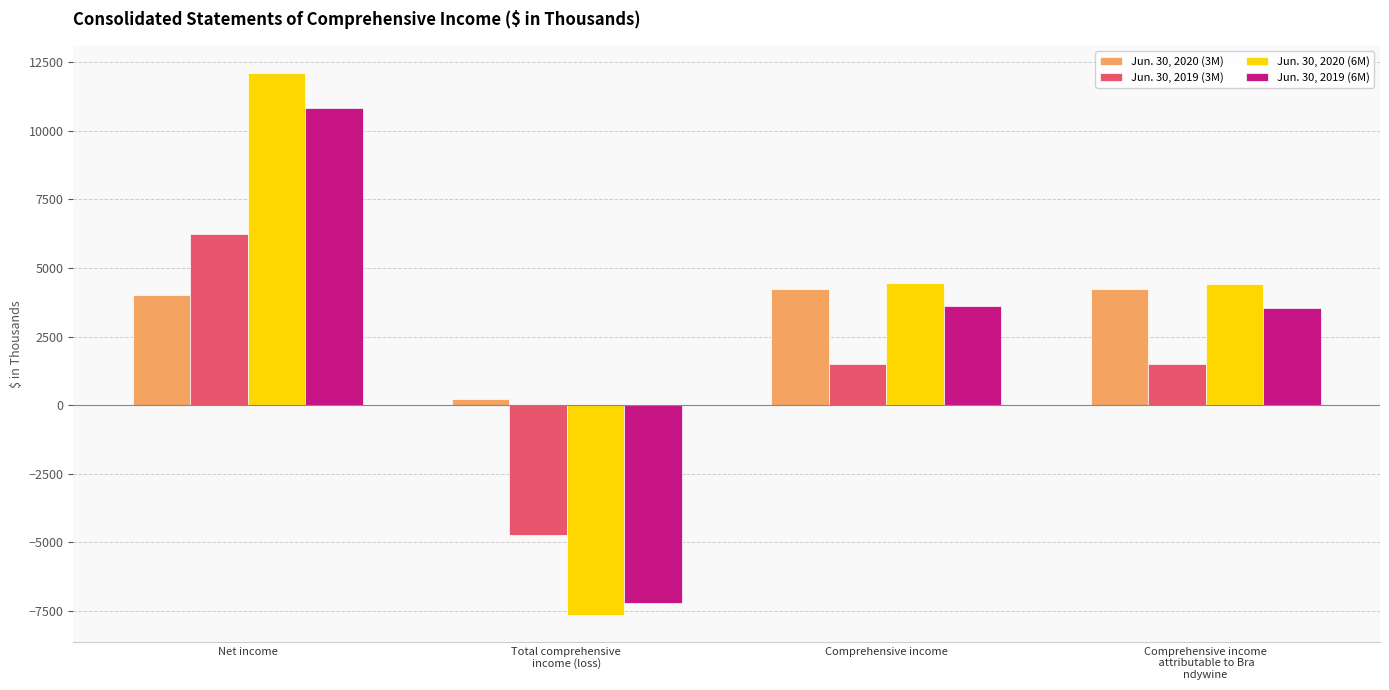

What is the value of the Jun. 30, 2020 (3M) bar at the 2nd from the left?

226